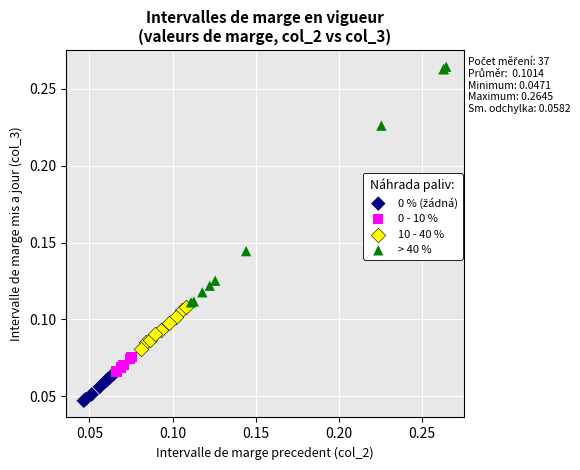

Which series has the widest spread of Y values?

> 40 %